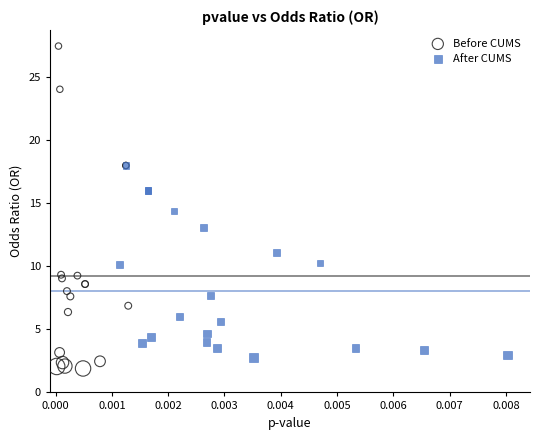

Which series contains the highest Y value?

Before CUMS